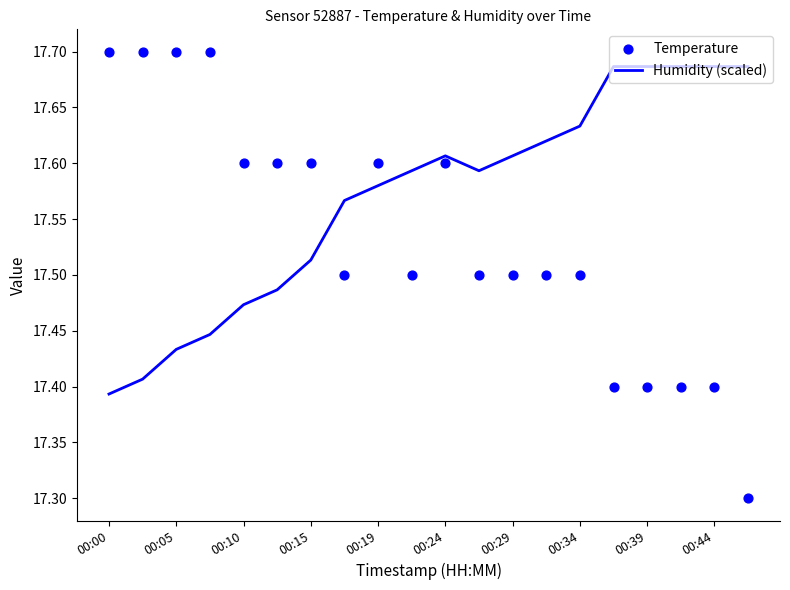

Is it true that Humidity (scaled) equals 12.2 at 00:34?

False